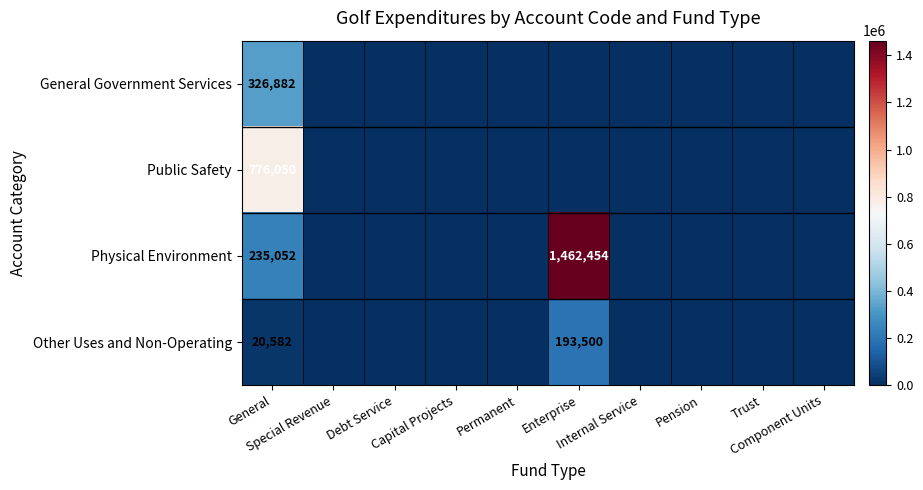

At which category is the sum across all series the highest?

Enterprise